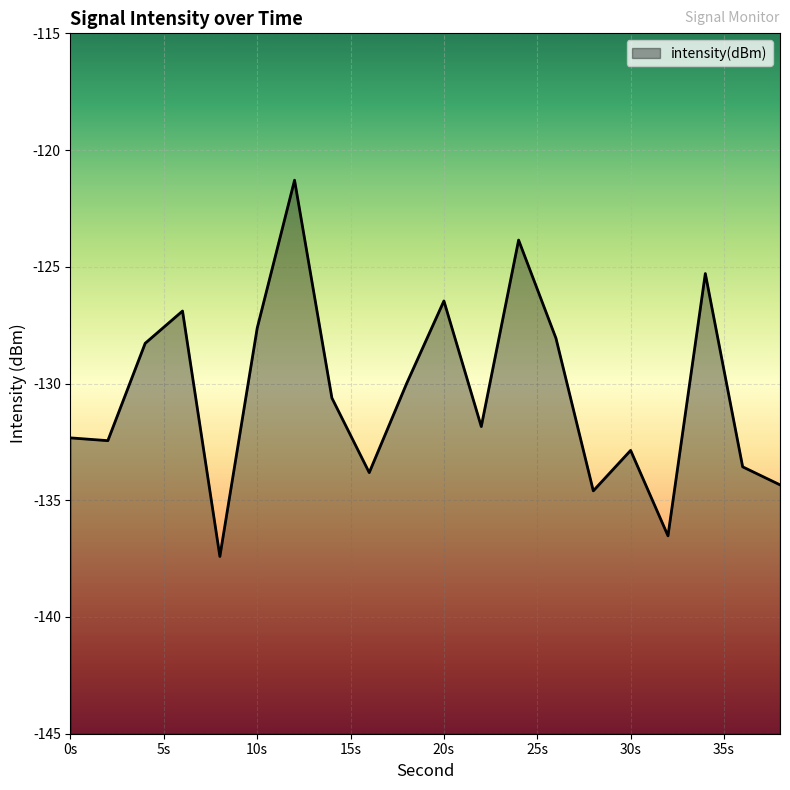

The value at 12 is -83.9. True or false?

False